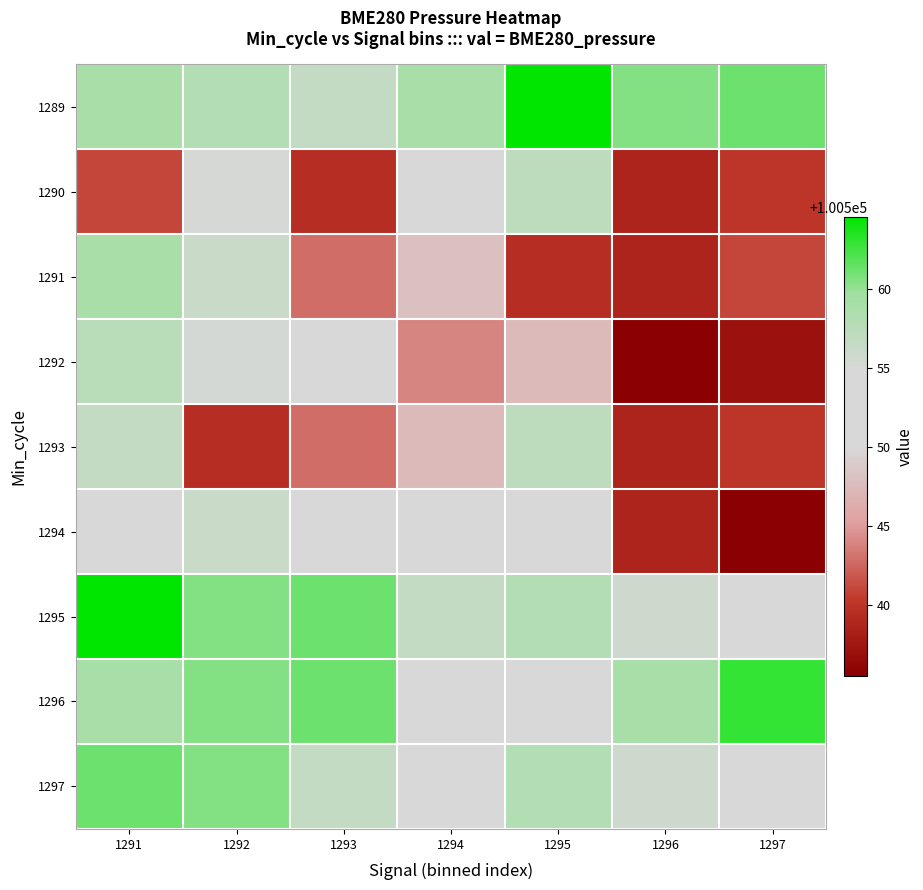

What is the smallest value displayed?

100535.5